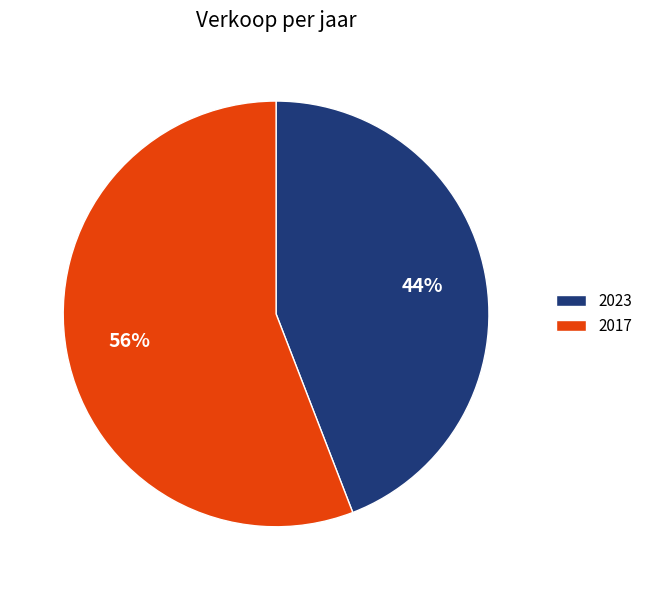

Which category has the biggest portion of the pie?

2017